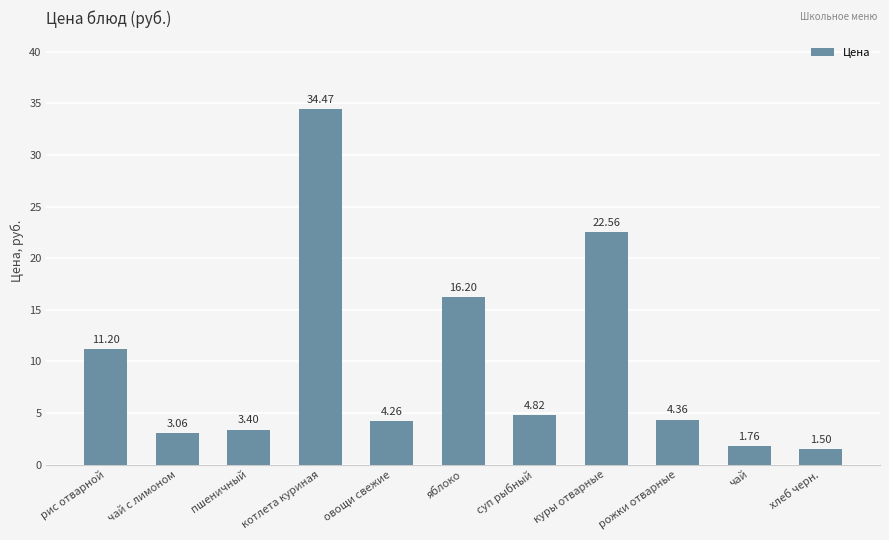

What is the change in value from котлета куриная to яблоко?

-18.3